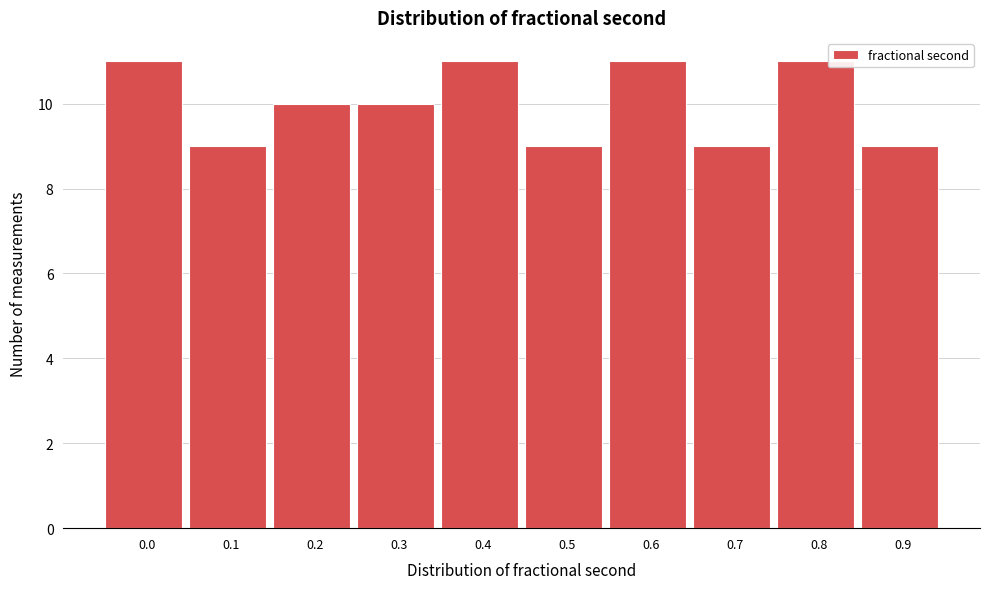

Reading left to right, list all the values displayed in this chart.

0.0=11	0.1=9	0.2=10	0.3=10	0.4=11	0.5=9	0.6=11	0.7=9	0.8=11	0.9=9